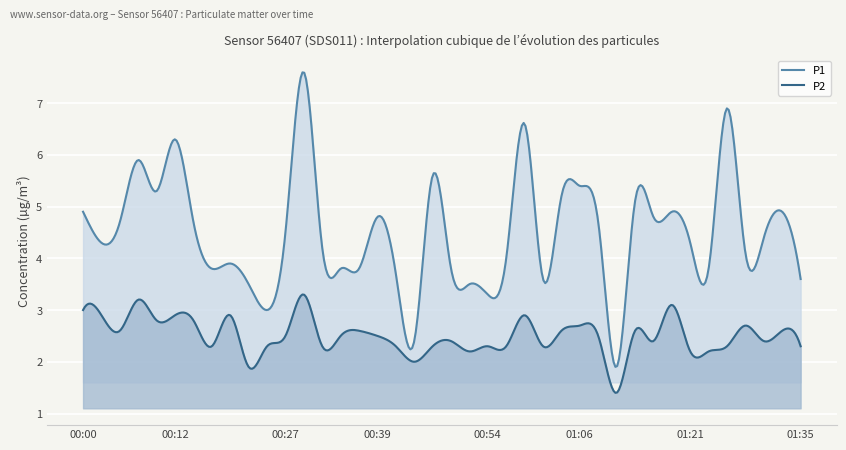

True or false: P1 and P2 cross at least once.

False